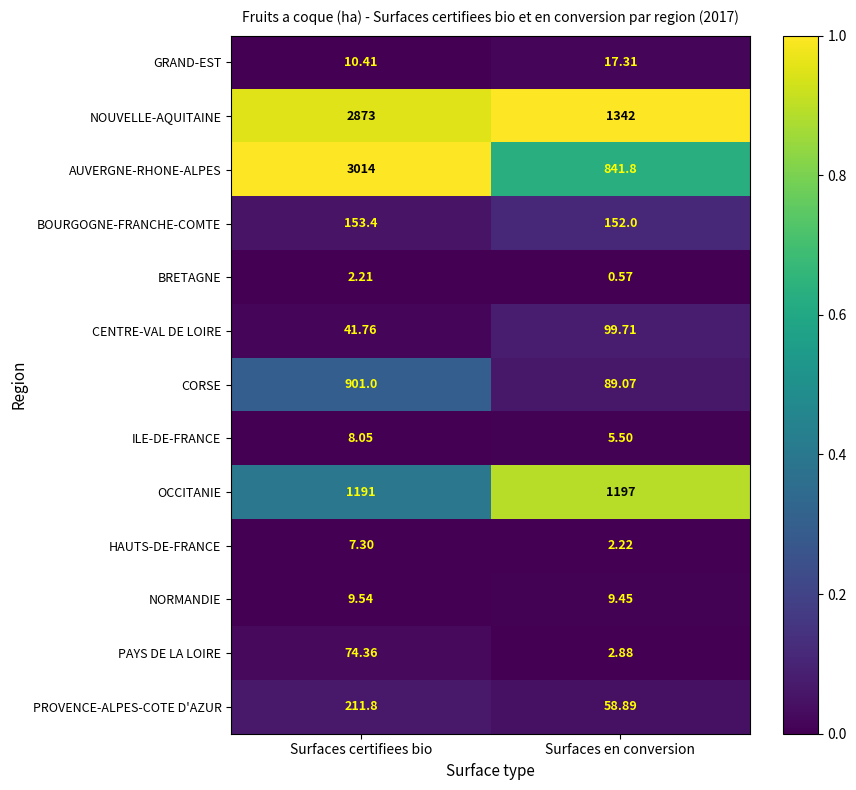

Which series has the widest spread of values?

AUVERGNE-RHONE-ALPES